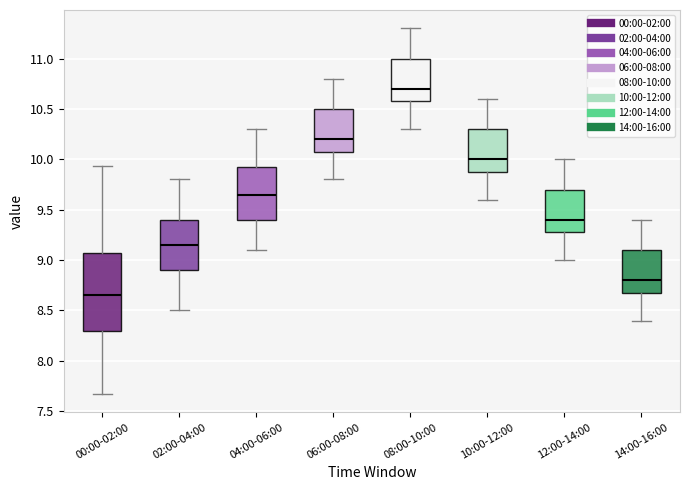

Which box's median line is the highest?

08:00-10:00